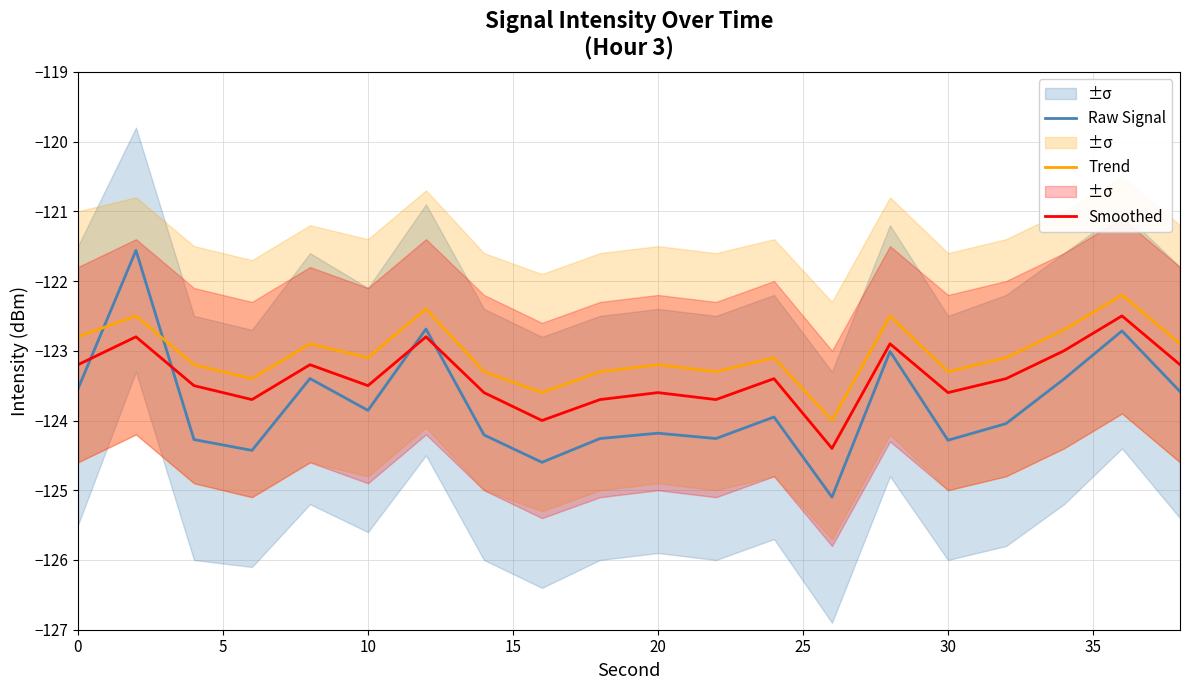

How many intersections are there between Trend and Raw Signal?

2